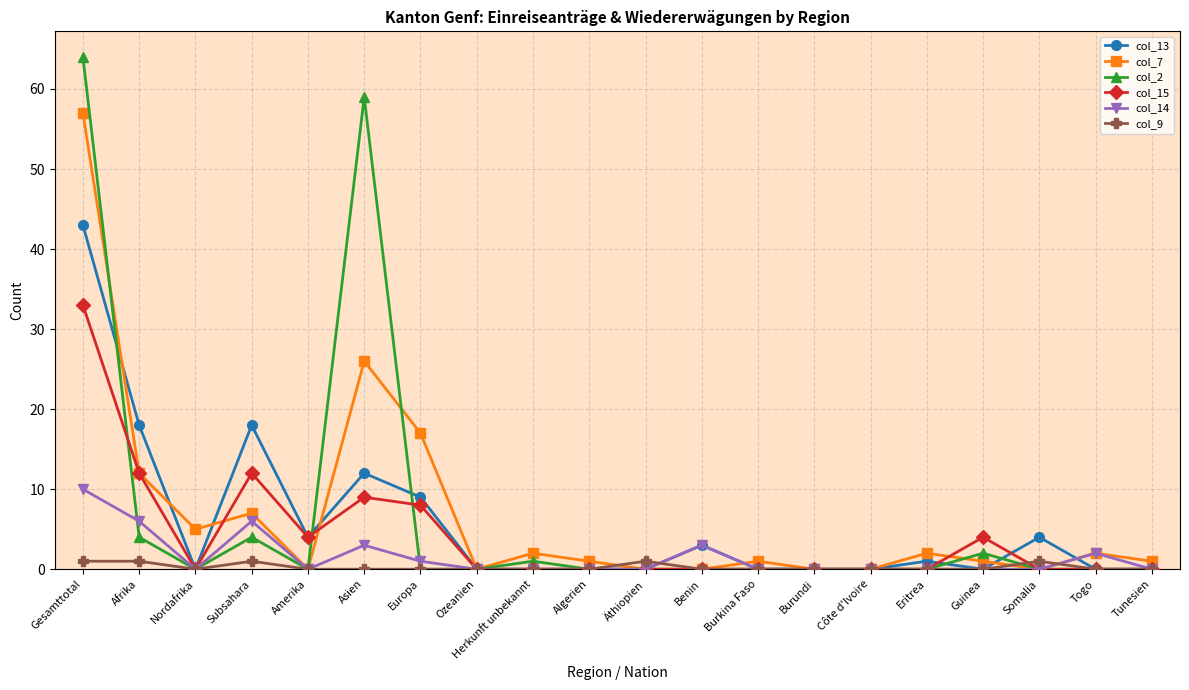

How many lines are shown in the chart?

6